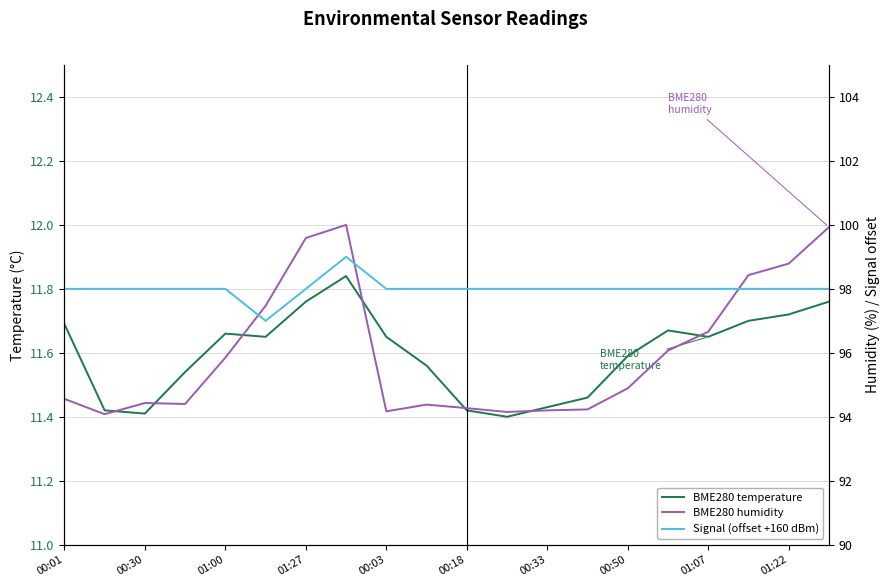

True or false: BME280 temperature has more than 1 points higher than both neighbors.

True